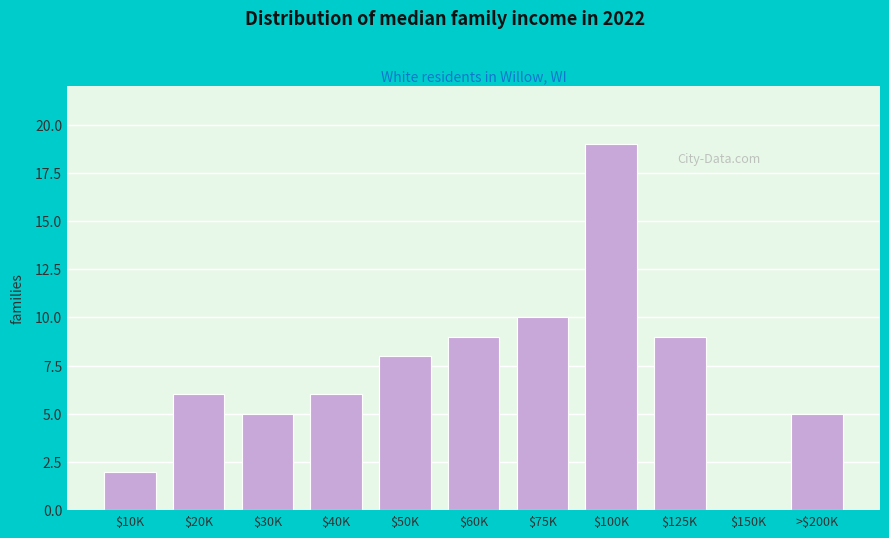

Which label corresponds to the largest value in the chart?

$100K